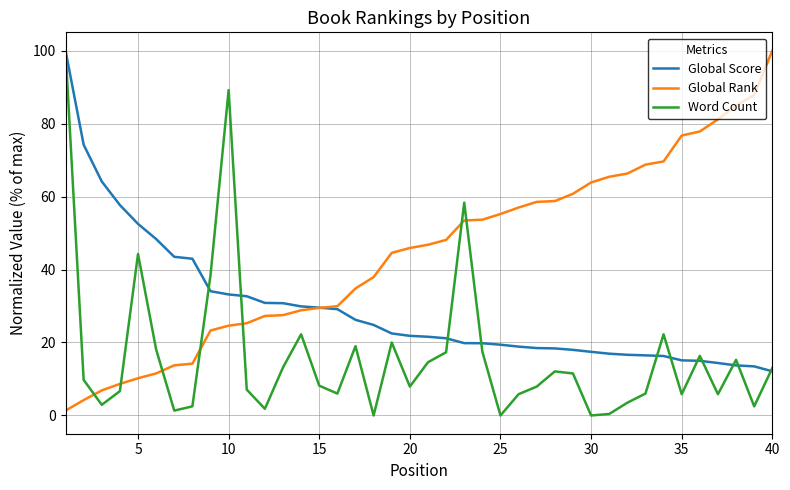

After their last crossing, which series has the higher values: Global Rank or Word Count?

Global Rank